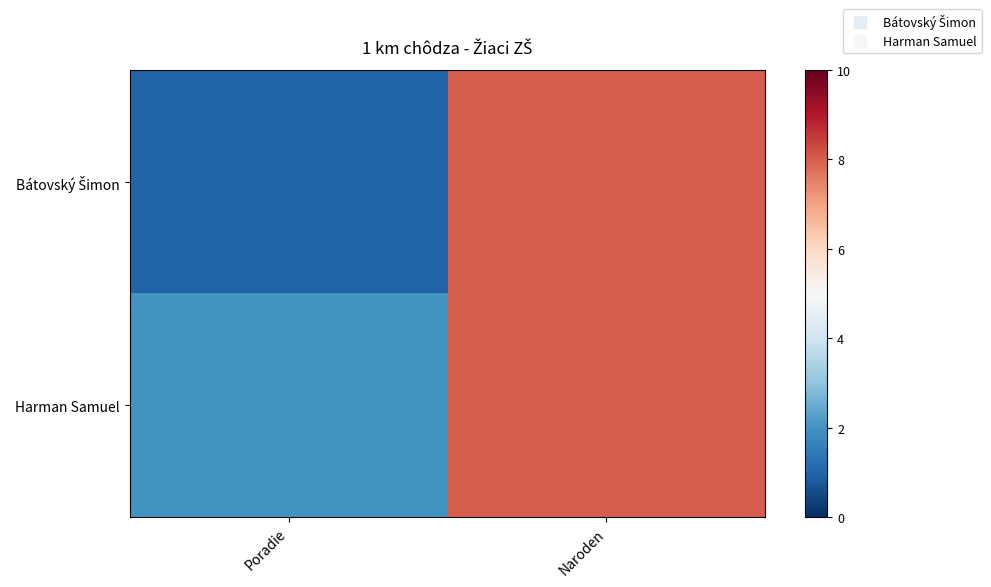

List the series in order of their peak value, highest first.

Bátovský Šimon, Harman Samuel